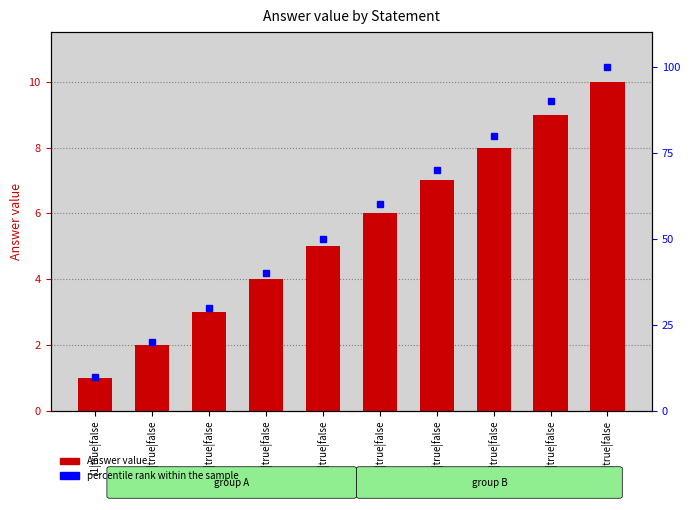

Between |1|true|false and |7|true|false, which series saw the biggest shift?

percentile rank within the sample